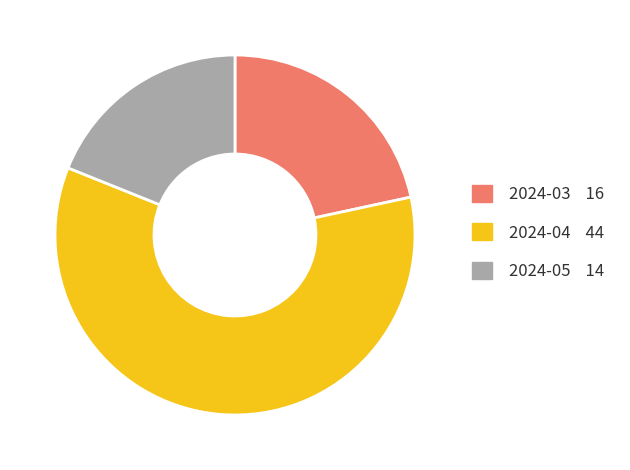

Do 2024-04 and 2024-03 together represent more than half of the pie?

Yes